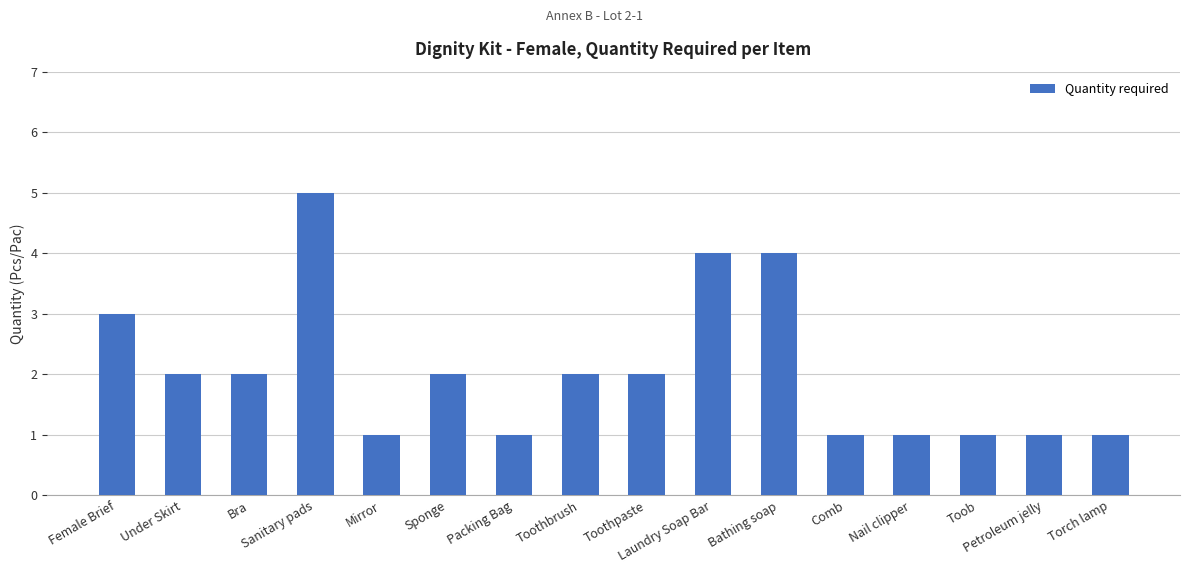

What is the maximum value shown in the chart?

5